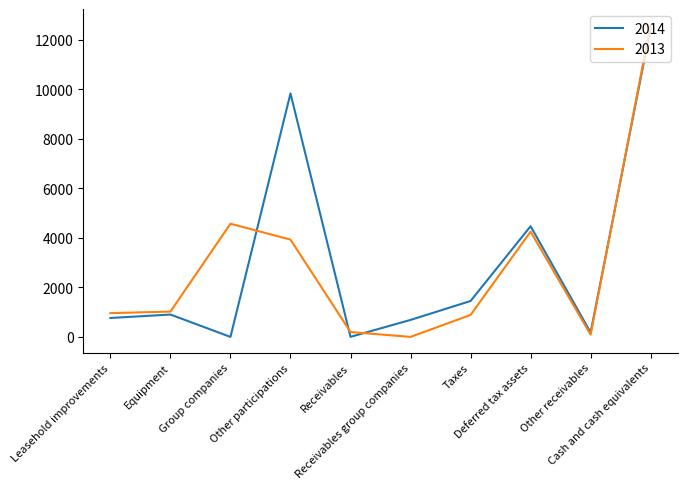

True or false: 2013 and 2014 intersect in this chart.

True